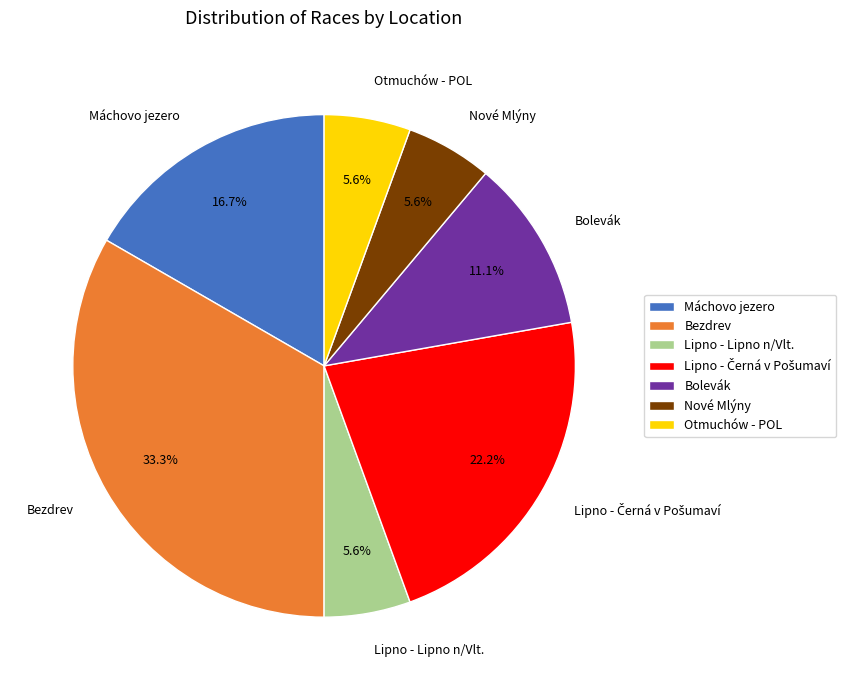

Which has a higher value, Lipno - Lipno n/Vlt. or Bezdrev?

Bezdrev